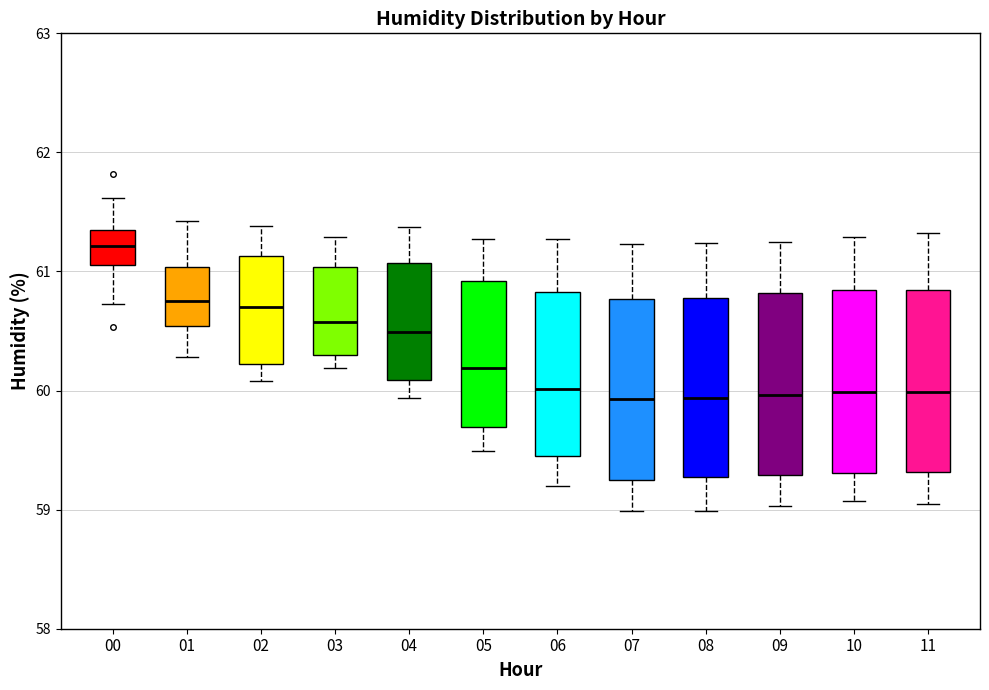

Reading left to right, read every box against the y-axis: the position of its median line, the range the box covers, and the ends of its whiskers. The values are not printed on the chart, so give them approximately, as read against the axis.

00: median 61.2, box 61.1 to 61.3, whiskers 60.7 to 61.6
01: median 60.8, box 60.5 to 61.0, whiskers 60.3 to 61.4
02: median 60.7, box 60.2 to 61.1, whiskers 60.1 to 61.4
03: median 60.6, box 60.3 to 61.0, whiskers 60.2 to 61.3
04: median 60.5, box 60.1 to 61.1, whiskers 59.9 to 61.4
05: median 60.2, box 59.7 to 60.9, whiskers 59.5 to 61.3
06: median 60.0, box 59.5 to 60.8, whiskers 59.2 to 61.3
07: median 59.9, box 59.3 to 60.8, whiskers 59.0 to 61.2
08: median 59.9, box 59.3 to 60.8, whiskers 59.0 to 61.2
09: median 60.0, box 59.3 to 60.8, whiskers 59.0 to 61.3
10: median 60.0, box 59.3 to 60.8, whiskers 59.1 to 61.3
11: median 60.0, box 59.3 to 60.8, whiskers 59.1 to 61.3